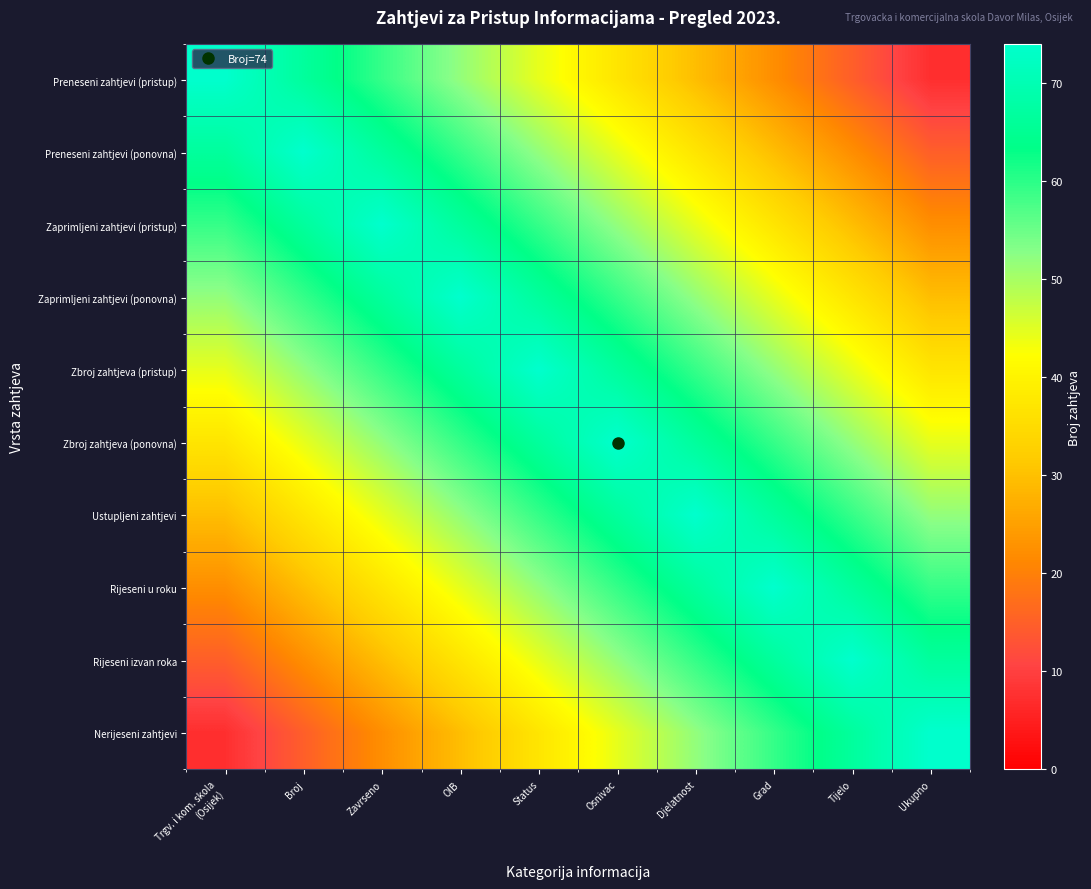

Reading left to right, list all the values displayed in this chart.

Preneseni zahtjevi (pristup): Trgv. i kom. skola
(Osijek)=74.0	Broj=66.6	Zavrseno=59.2	OIB=51.8	Status=44.4	Osnivac=37.0	Djelatnost=29.6	Grad=22.2	Tijelo=14.8	Ukupno=7.4
Preneseni zahtjevi (ponovna): Trgv. i kom. skola
(Osijek)=66.6	Broj=74.0	Zavrseno=66.6	OIB=59.2	Status=51.8	Osnivac=44.4	Djelatnost=37.0	Grad=29.6	Tijelo=22.2	Ukupno=14.8
Zaprimljeni zahtjevi (pristup): Trgv. i kom. skola
(Osijek)=59.2	Broj=66.6	Zavrseno=74.0	OIB=66.6	Status=59.2	Osnivac=51.8	Djelatnost=44.4	Grad=37.0	Tijelo=29.6	Ukupno=22.2
Zaprimljeni zahtjevi (ponovna): Trgv. i kom. skola
(Osijek)=51.8	Broj=59.2	Zavrseno=66.6	OIB=74.0	Status=66.6	Osnivac=59.2	Djelatnost=51.8	Grad=44.4	Tijelo=37.0	Ukupno=29.6
Zbroj zahtjeva (pristup): Trgv. i kom. skola
(Osijek)=44.4	Broj=51.8	Zavrseno=59.2	OIB=66.6	Status=74.0	Osnivac=66.6	Djelatnost=59.2	Grad=51.8	Tijelo=44.4	Ukupno=37.0
Zbroj zahtjeva (ponovna): Trgv. i kom. skola
(Osijek)=37.0	Broj=44.4	Zavrseno=51.8	OIB=59.2	Status=66.6	Osnivac=74.0	Djelatnost=66.6	Grad=59.2	Tijelo=51.8	Ukupno=44.4
Ustupljeni zahtjevi: Trgv. i kom. skola
(Osijek)=29.6	Broj=37.0	Zavrseno=44.4	OIB=51.8	Status=59.2	Osnivac=66.6	Djelatnost=74.0	Grad=66.6	Tijelo=59.2	Ukupno=51.8
Rijeseni u roku: Trgv. i kom. skola
(Osijek)=22.2	Broj=29.6	Zavrseno=37.0	OIB=44.4	Status=51.8	Osnivac=59.2	Djelatnost=66.6	Grad=74.0	Tijelo=66.6	Ukupno=59.2
Rijeseni izvan roka: Trgv. i kom. skola
(Osijek)=14.8	Broj=22.2	Zavrseno=29.6	OIB=37.0	Status=44.4	Osnivac=51.8	Djelatnost=59.2	Grad=66.6	Tijelo=74.0	Ukupno=66.6
Nerijeseni zahtjevi: Trgv. i kom. skola
(Osijek)=7.4	Broj=14.8	Zavrseno=22.2	OIB=29.6	Status=37.0	Osnivac=44.4	Djelatnost=51.8	Grad=59.2	Tijelo=66.6	Ukupno=74.0